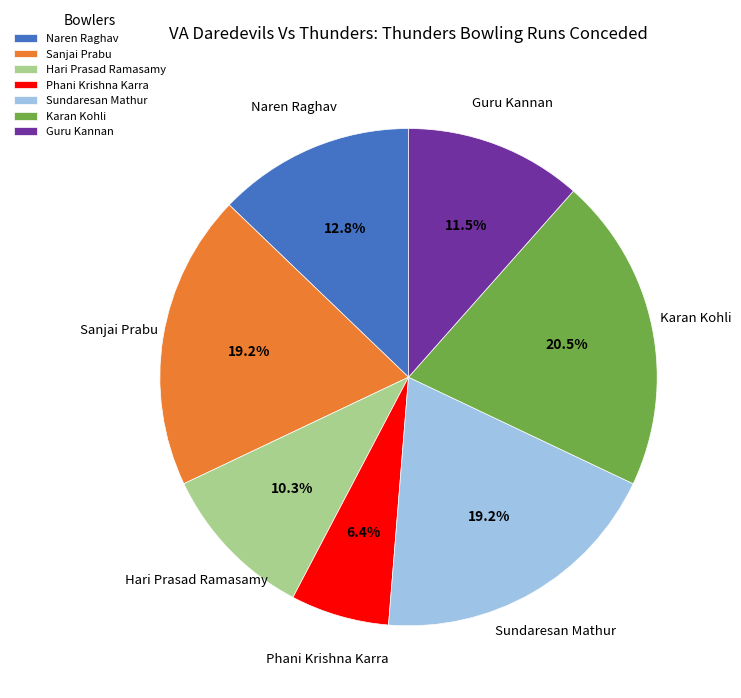

Approximately how many times larger is the value at Naren Raghav compared to Guru Kannan?

1.1